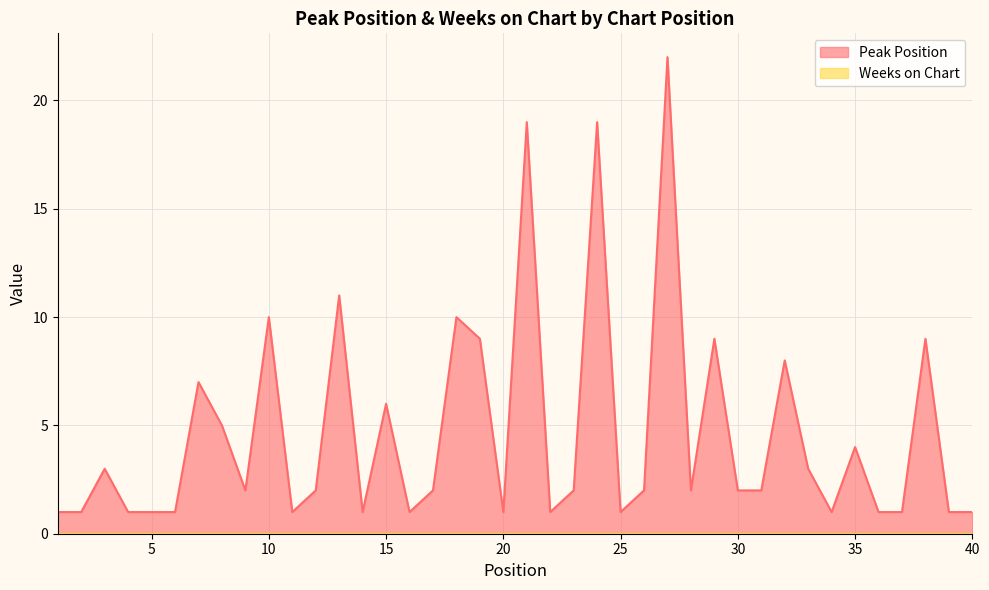

What is the value of the 40th point from the left?

1